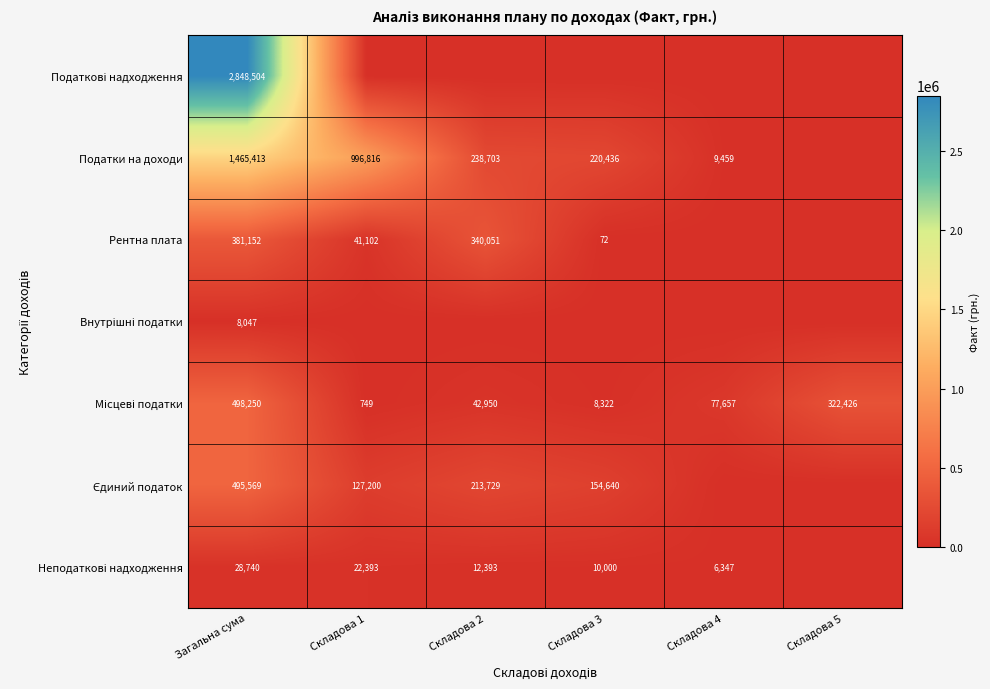

What is the difference between the highest and lowest values at Складова 4?

77656.5